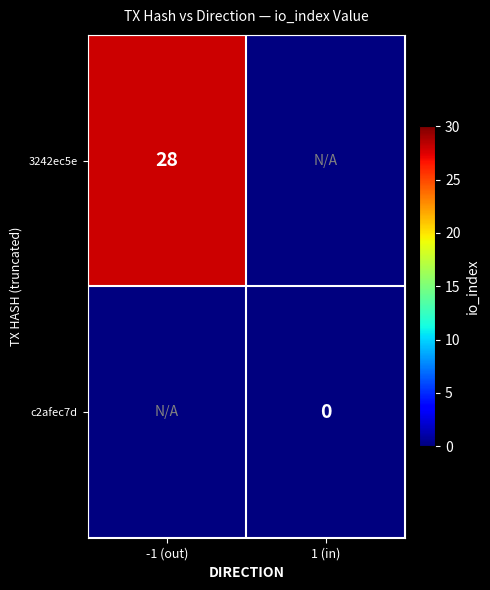

At how many categories does at least one series exceed 0?

1